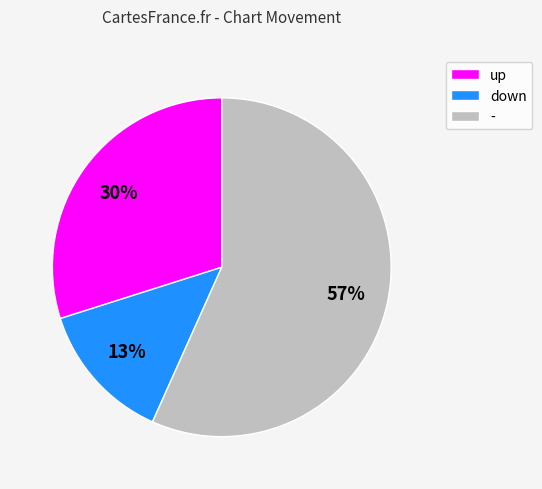

Is - the majority of the pie?

Yes